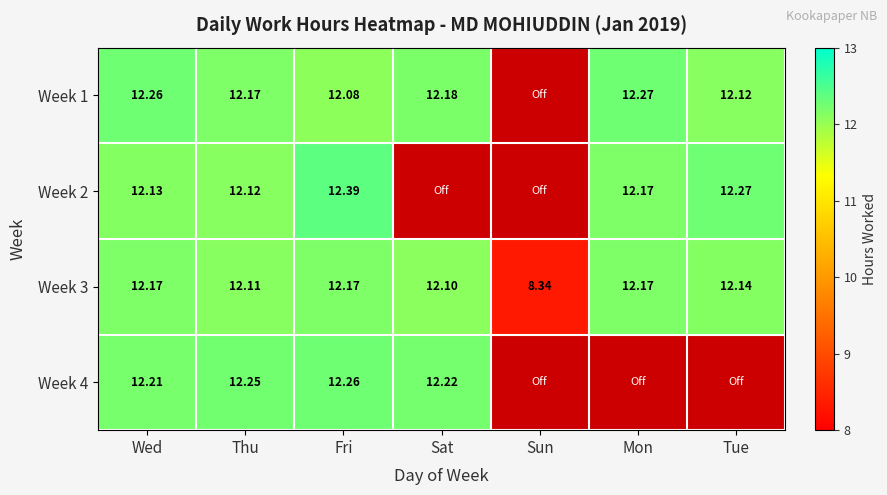

At which label does Week 3 first exceed 12?

Wed